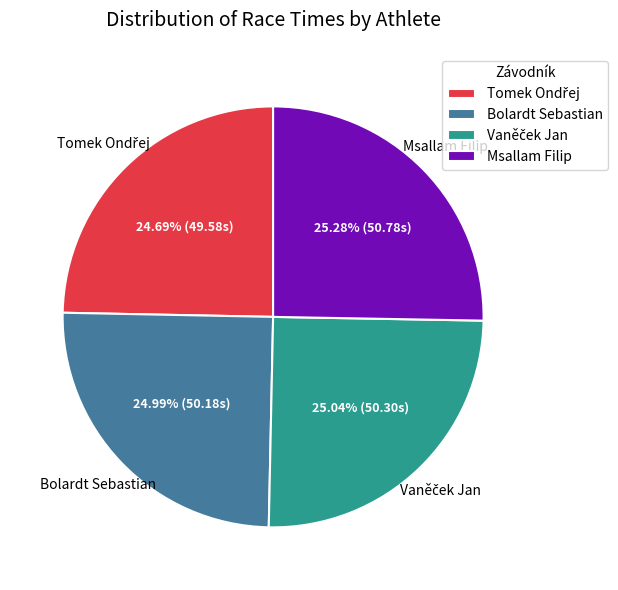

Is there a majority slice in this chart?

No